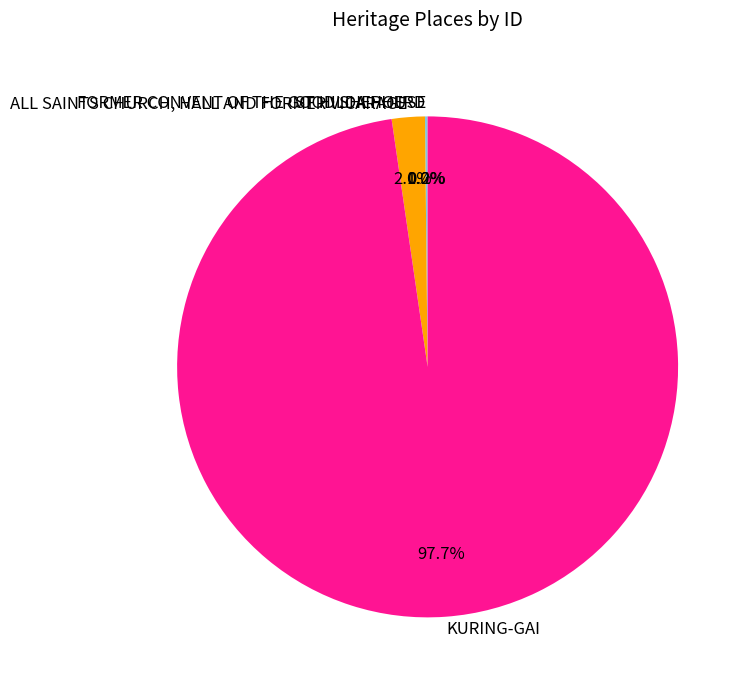

Which category has the biggest portion of the pie?

KURING-GAI